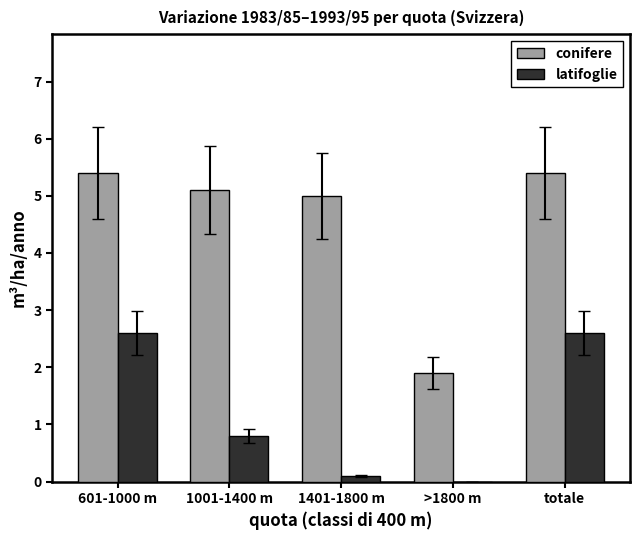

Is it true that conifere equals 5.0 at 1401-1800 m?

True